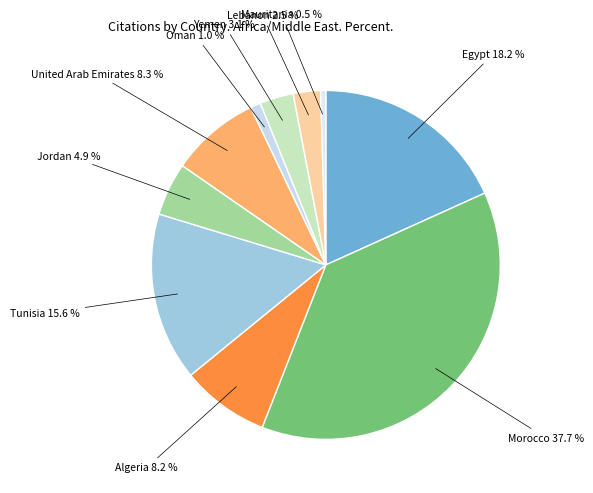

Does any single category account for the majority?

No